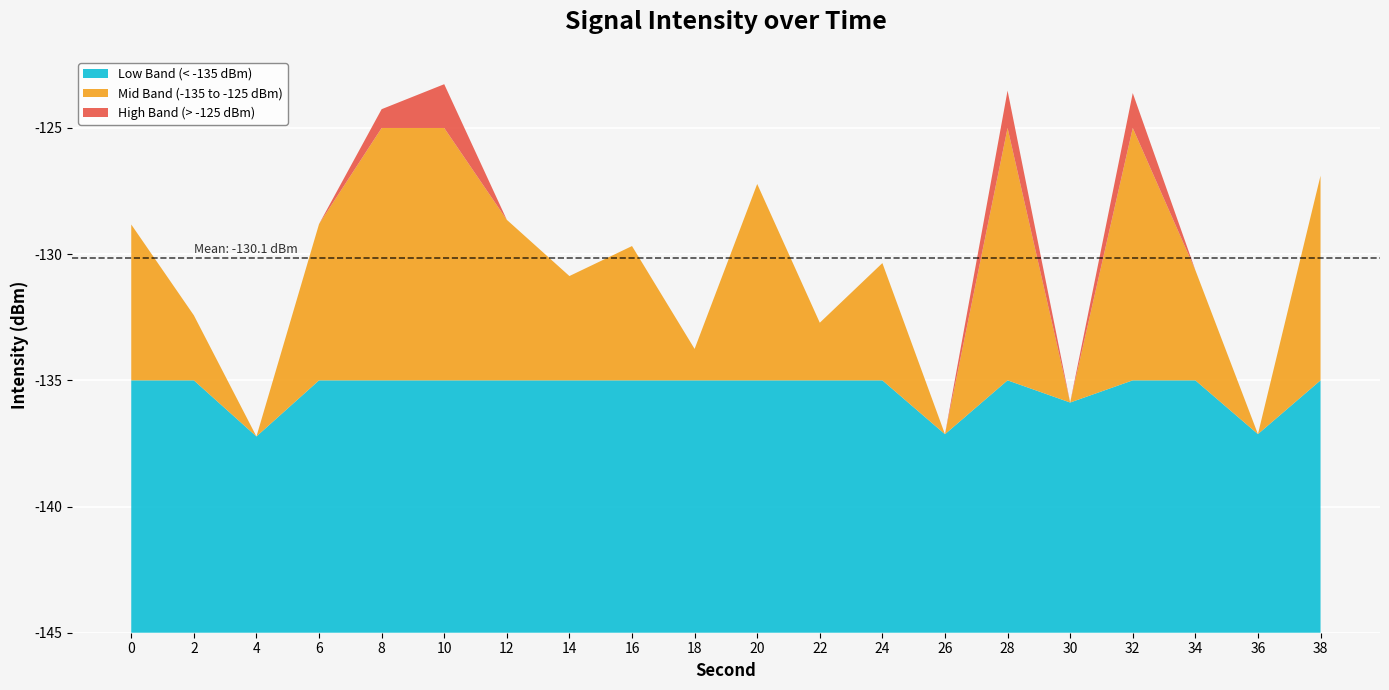

Reading left to right, list all the values displayed in this chart.

intensity(dBm): 0=-128.8	2=-132.4	4=-137.2	6=-128.8	8=-124.3	10=-123.3	12=-128.6	14=-130.9	16=-129.7	18=-133.8	20=-127.2	22=-132.7	24=-130.4	26=-137.1	28=-123.5	30=-135.9	32=-123.6	34=-130.6	36=-137.1	38=-126.9
minute_scaled: 0=0.0	2=0.0	4=0.0	6=0.0	8=0.0	10=0.0	12=0.0	14=0.0	16=0.0	18=0.0	20=0.0	22=0.0	24=0.0	26=0.0	28=0.0	30=0.0	32=0.0	34=0.0	36=0.0	38=0.0
second_scaled: 0=0.0	2=2.0	4=4.0	6=6.0	8=8.0	10=10.0	12=12.0	14=14.0	16=16.0	18=18.0	20=20.0	22=22.0	24=24.0	26=26.0	28=28.0	30=30.0	32=32.0	34=34.0	36=36.0	38=38.0